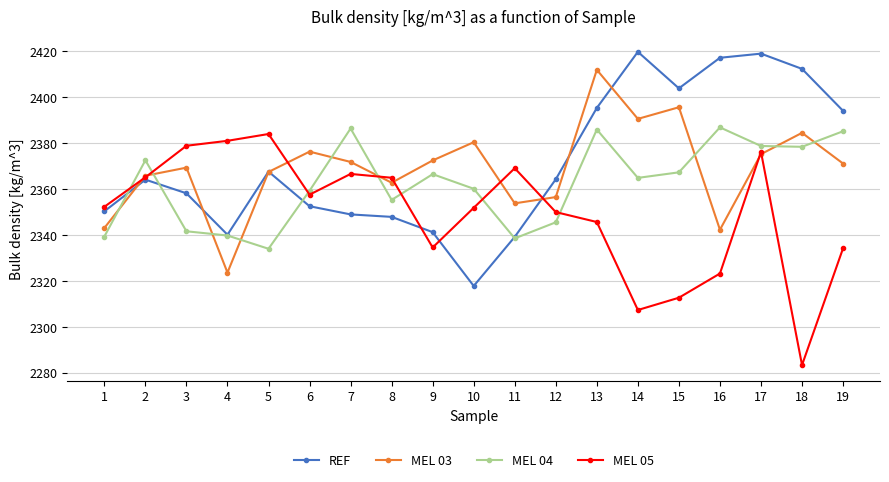

How many data points in REF are above 2364?

10